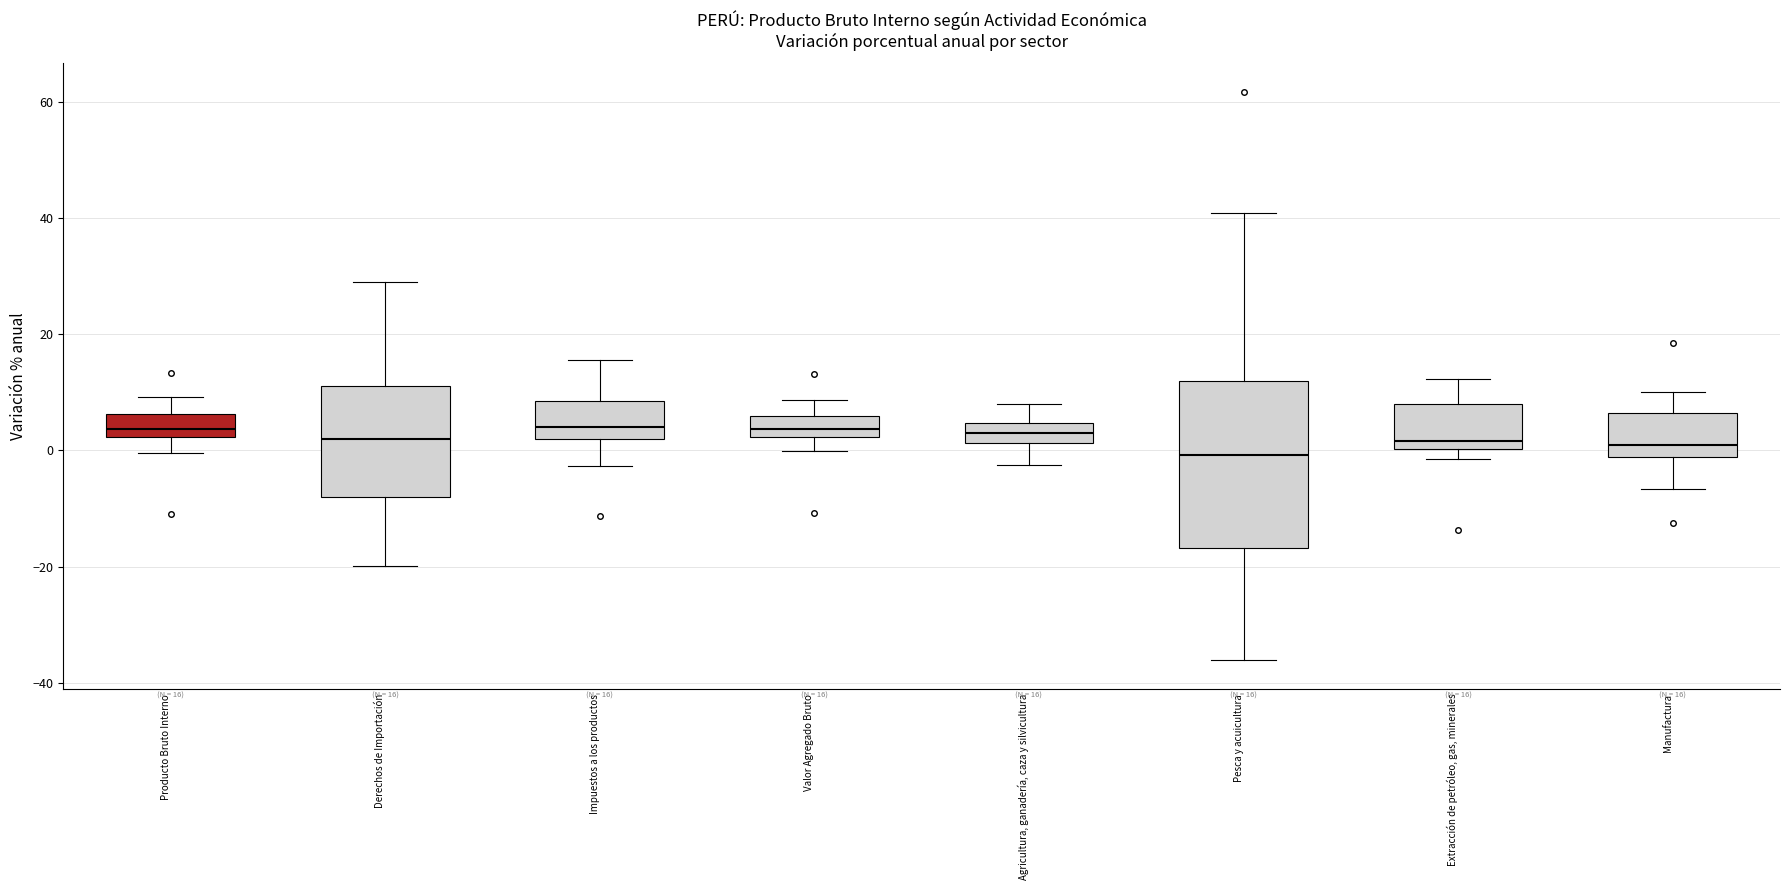

Which box is the tallest, from its lower edge to its upper edge?

Pesca y acuicultura